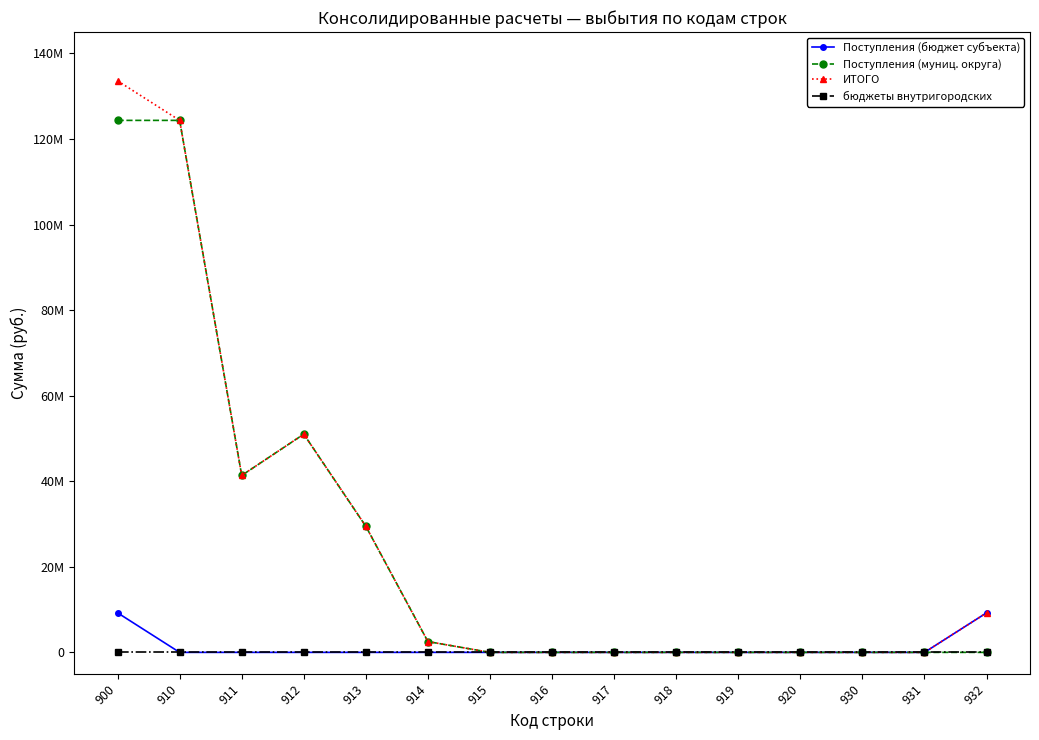

Is this an area chart (filled region under the line)?

No